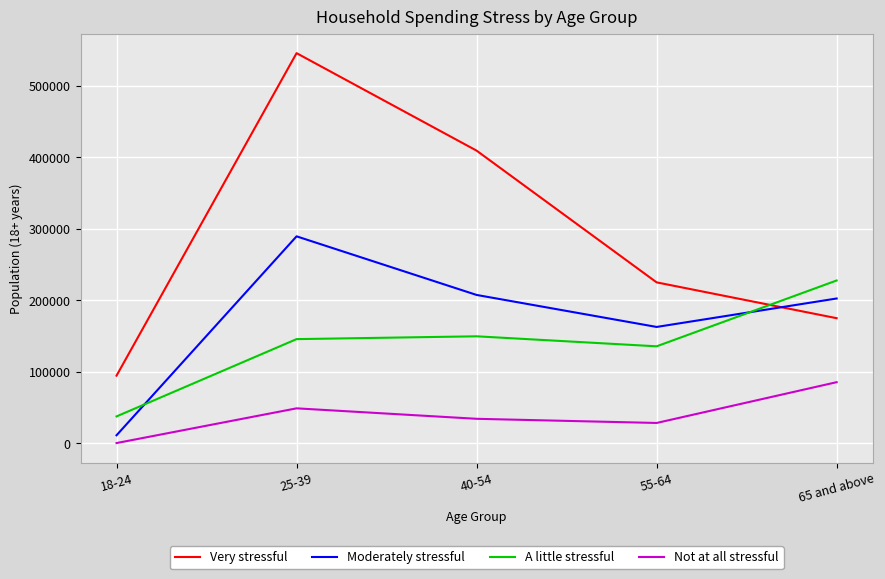

Which label corresponds to the smallest value in the chart?

18-24